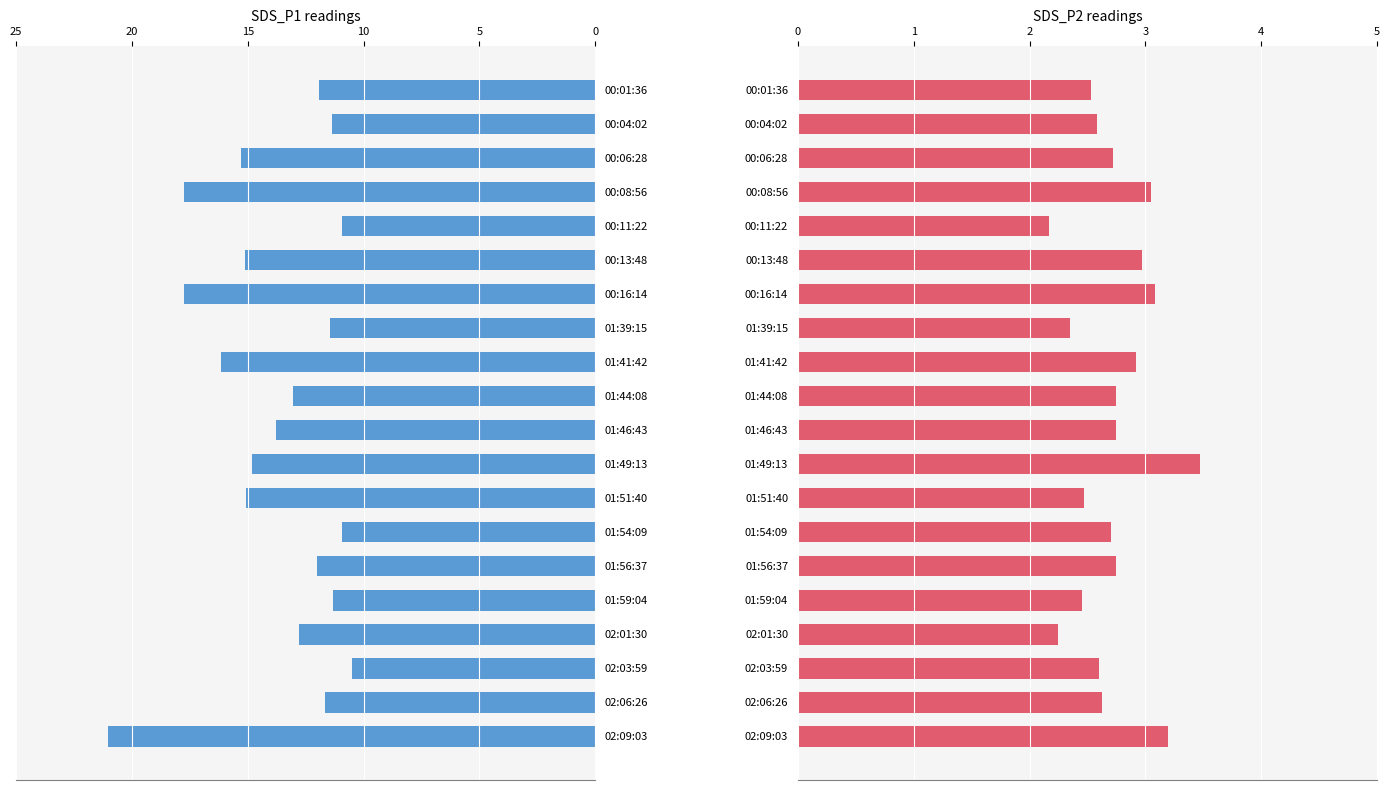

Rank the series at 01:44:08 from highest to lowest value.

SDS_P1, SDS_P2